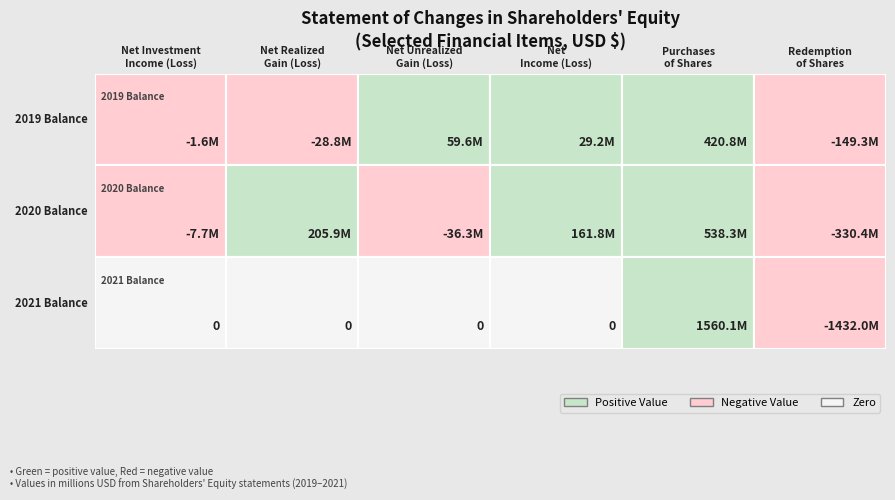

What is the spread (max minus min) of values at 3?

161834049